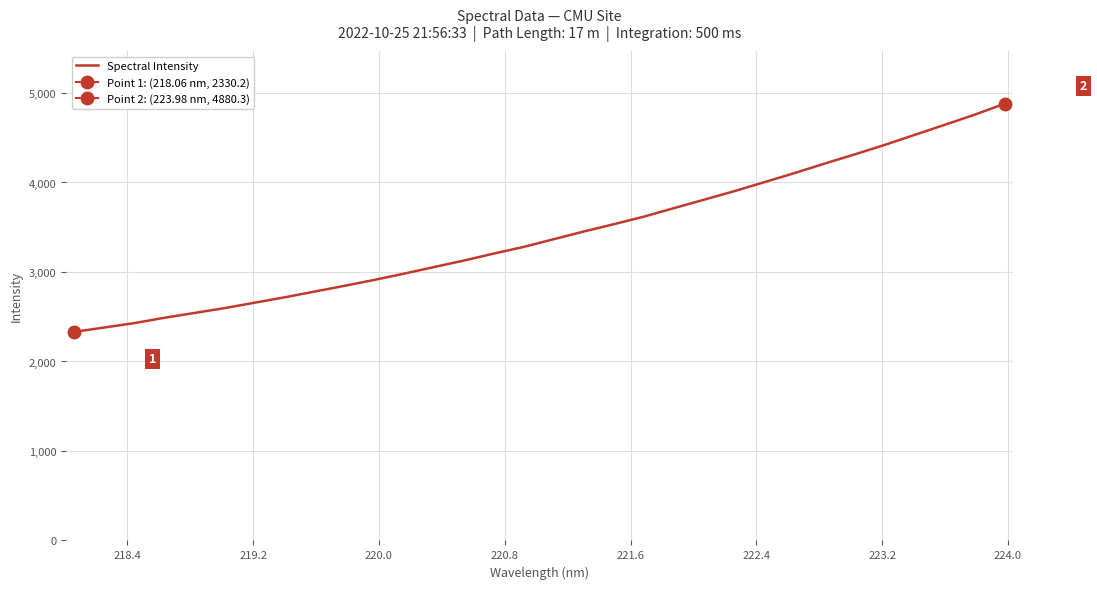

What is the lowest value of the Spectral Intensity series?

2330.2